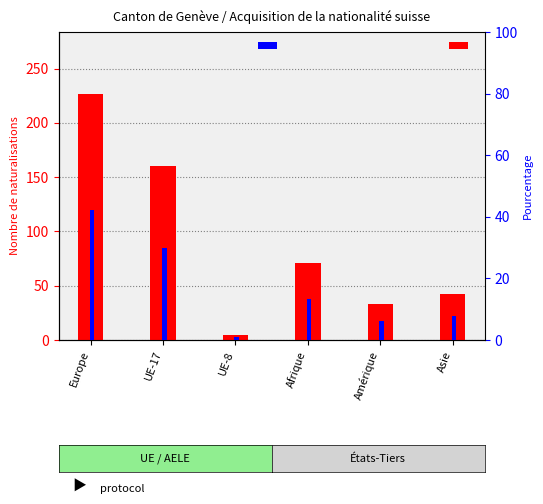

At how many categories does at least one series exceed 11?

5